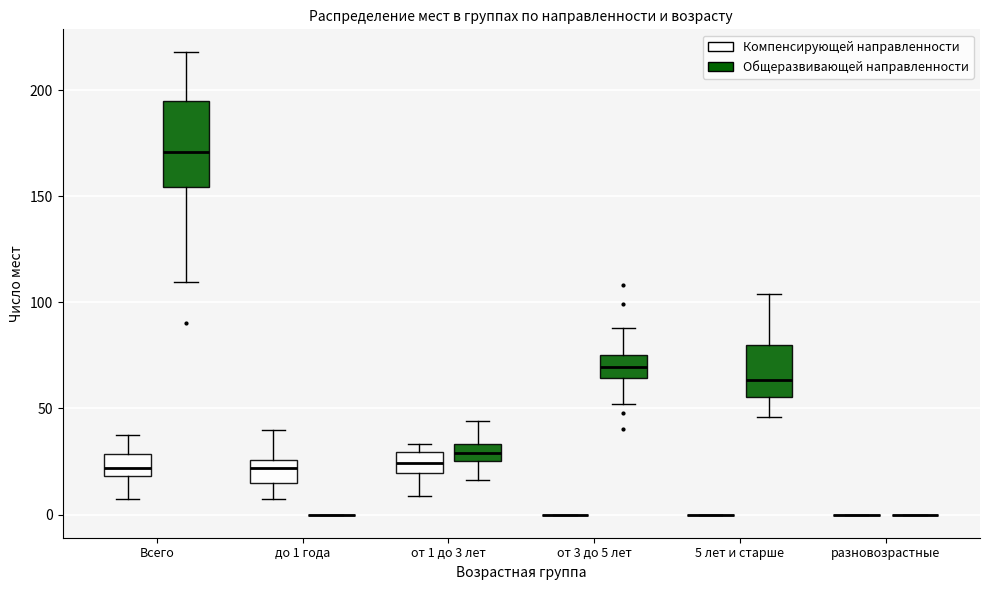

Reading left to right, transcribe this box plot: for each box, give where its median line is, the range the box spans, and where its two whiskers end, as read against the y-axis. The values are not printed on the chart, so give them approximately, as read against the axis.

Всего (Компенсирующей направленности): median 20 (inside the box), box 20 to 30, whiskers 10 to 40
Всего (Общеразвивающей направленности): median 170, box 155 to 195, whiskers 110 to 220
до 1 года (Компенсирующей направленности): median 20, box 15 to 25, whiskers 5 to 40
до 1 года (Общеразвивающей направленности): box collapsed to a line at 0, whiskers 0 to 0
от 1 до 3 лет (Компенсирующей направленности): median 25, box 20 to 30, whiskers 10 to 35
от 1 до 3 лет (Общеразвивающей направленности): median 30, box 25 to 35, whiskers 15 to 45
от 3 до 5 лет (Компенсирующей направленности): box collapsed to a line at 0, whiskers 0 to 0
от 3 до 5 лет (Общеразвивающей направленности): median 70, box 65 to 75, whiskers 50 to 90
5 лет и старше (Компенсирующей направленности): box collapsed to a line at 0, whiskers 0 to 0
5 лет и старше (Общеразвивающей направленности): median 65, box 55 to 80, whiskers 45 to 105
разновозрастные (Компенсирующей направленности): box collapsed to a line at 0, whiskers 0 to 0
разновозрастные (Общеразвивающей направленности): box collapsed to a line at 0, whiskers 0 to 0